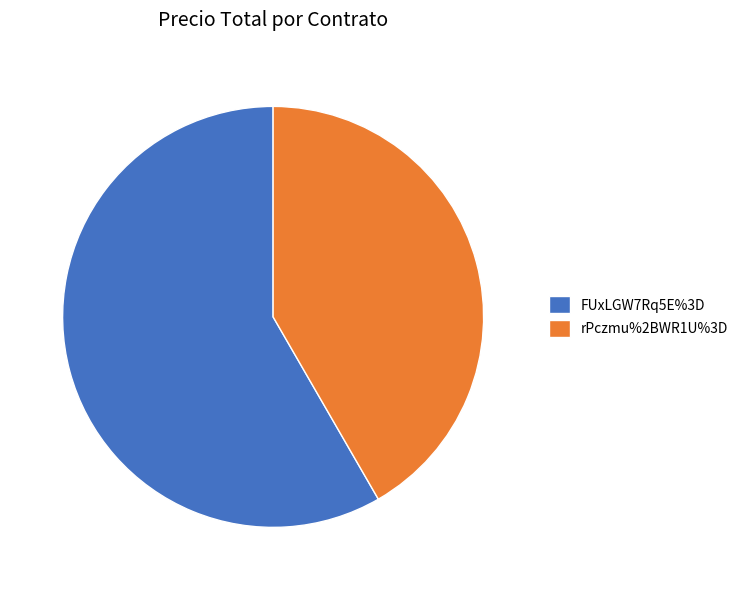

Is it true that FUxLGW7Rq5E%3D is 58% of the pie?

True